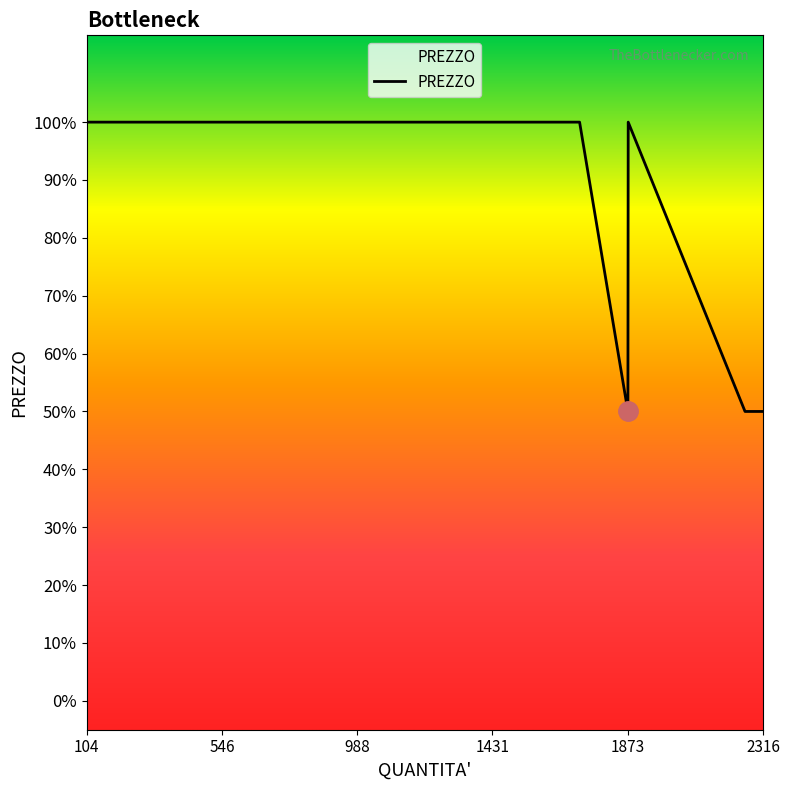

True or false: there are more than 1 points higher than both neighbors.

False